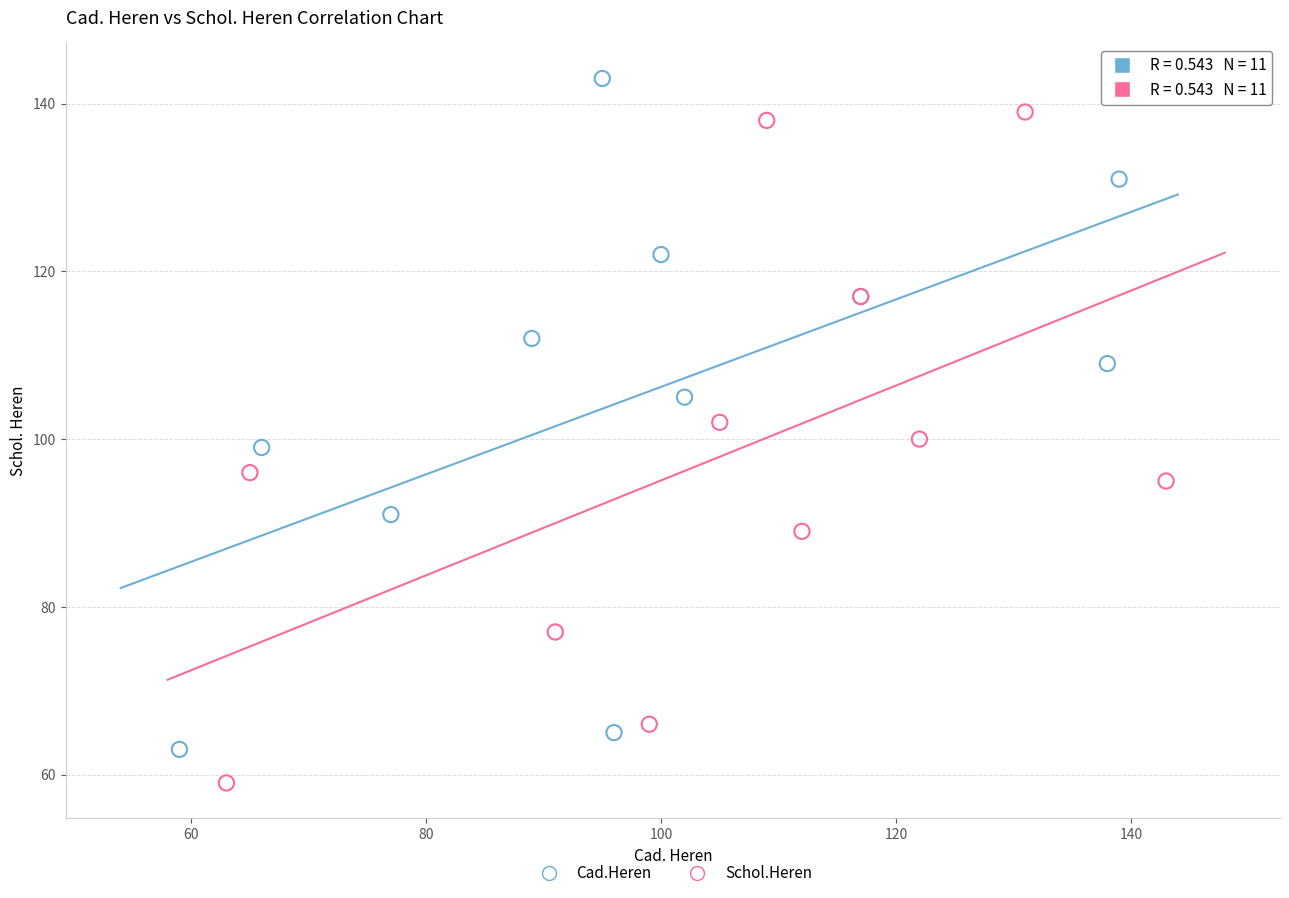

Which series contains the lowest Y value?

Schol.Heren